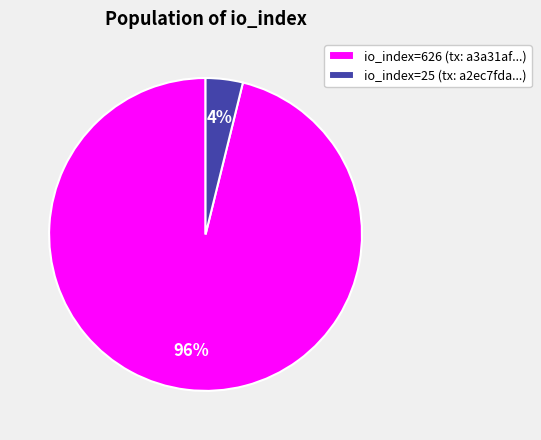

To the nearest percent, what is the difference between the io_index=25 and io_index=626 slice percentages?

92%